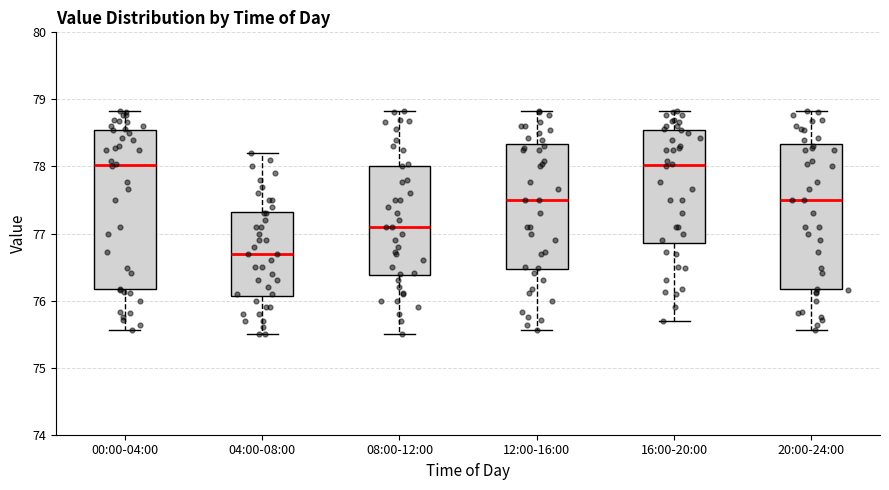

Reading left to right, read every box against the y-axis: the position of its median line, the range the box covers, and the ends of its whiskers. The values are not printed on the chart, so give them approximately, as read against the axis.

00:00-04:00: median 78.0, box 76.2 to 78.5, whiskers 75.6 to 78.8
04:00-08:00: median 76.7, box 76.1 to 77.3, whiskers 75.5 to 78.2
08:00-12:00: median 77.1, box 76.4 to 78.0, whiskers 75.5 to 78.8
12:00-16:00: median 77.5, box 76.5 to 78.3, whiskers 75.6 to 78.8
16:00-20:00: median 78.0, box 76.9 to 78.5, whiskers 75.7 to 78.8
20:00-24:00: median 77.5, box 76.2 to 78.3, whiskers 75.6 to 78.8